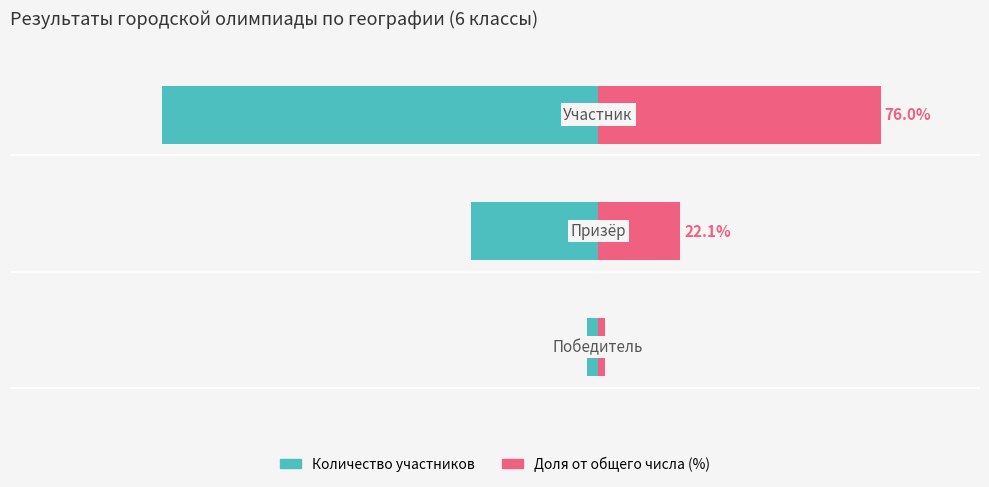

What is the average value of the Доля от общего числа (%) series?

33.3